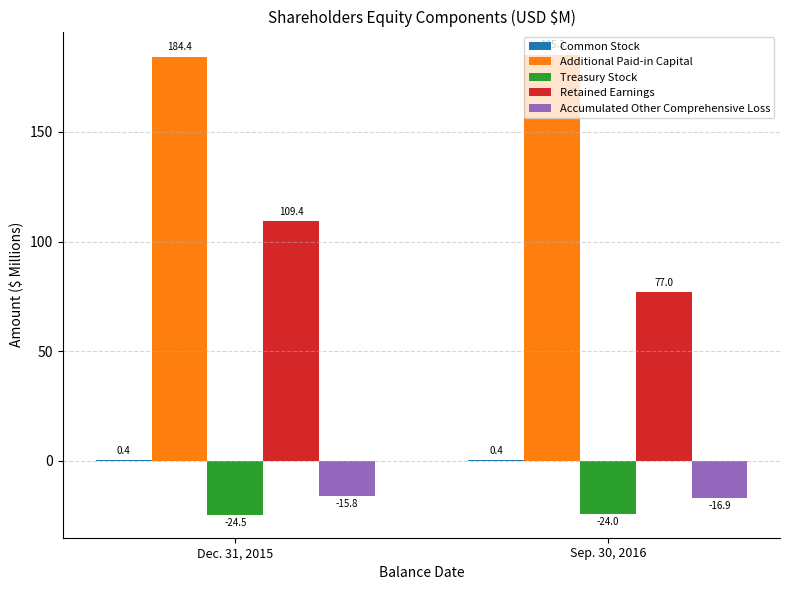

At which category is the sum across all series the highest?

Dec. 31, 2015